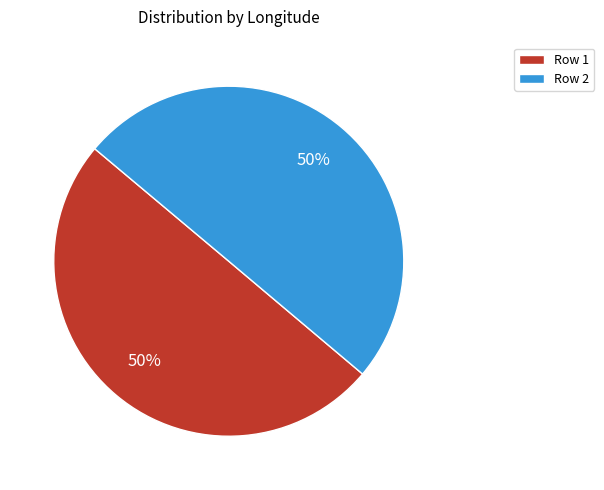

Combined, do Row 1 and Row 2 account for over 50%?

Yes